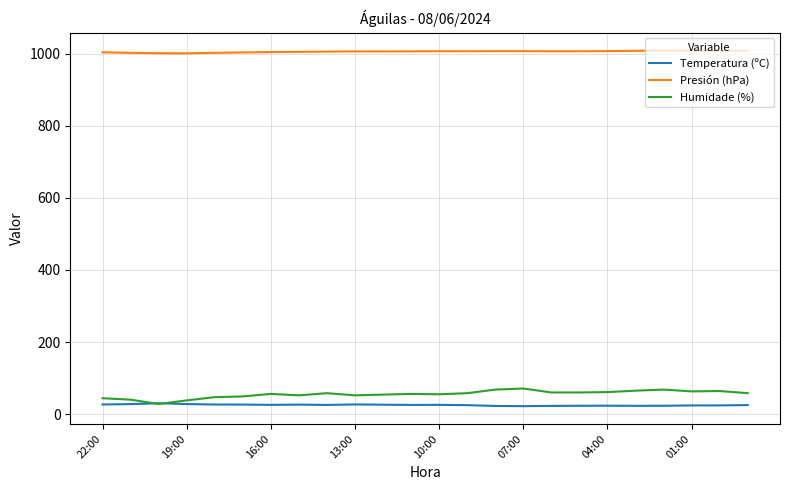

At how many categories does at least one series exceed 268?

24